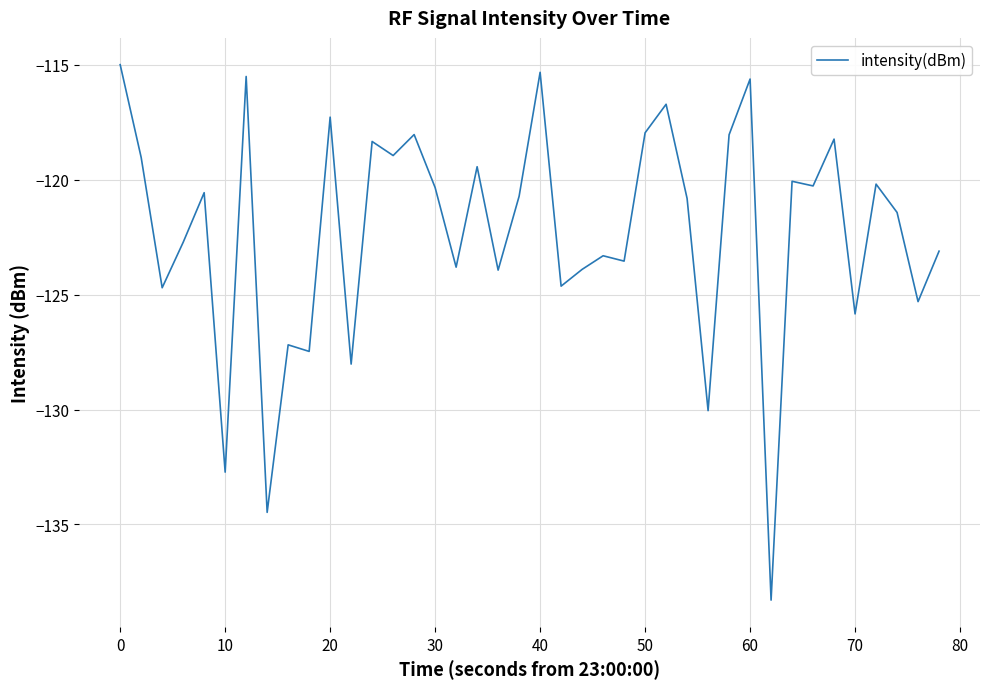

What is the difference between the maximum and minimum values?

23.3